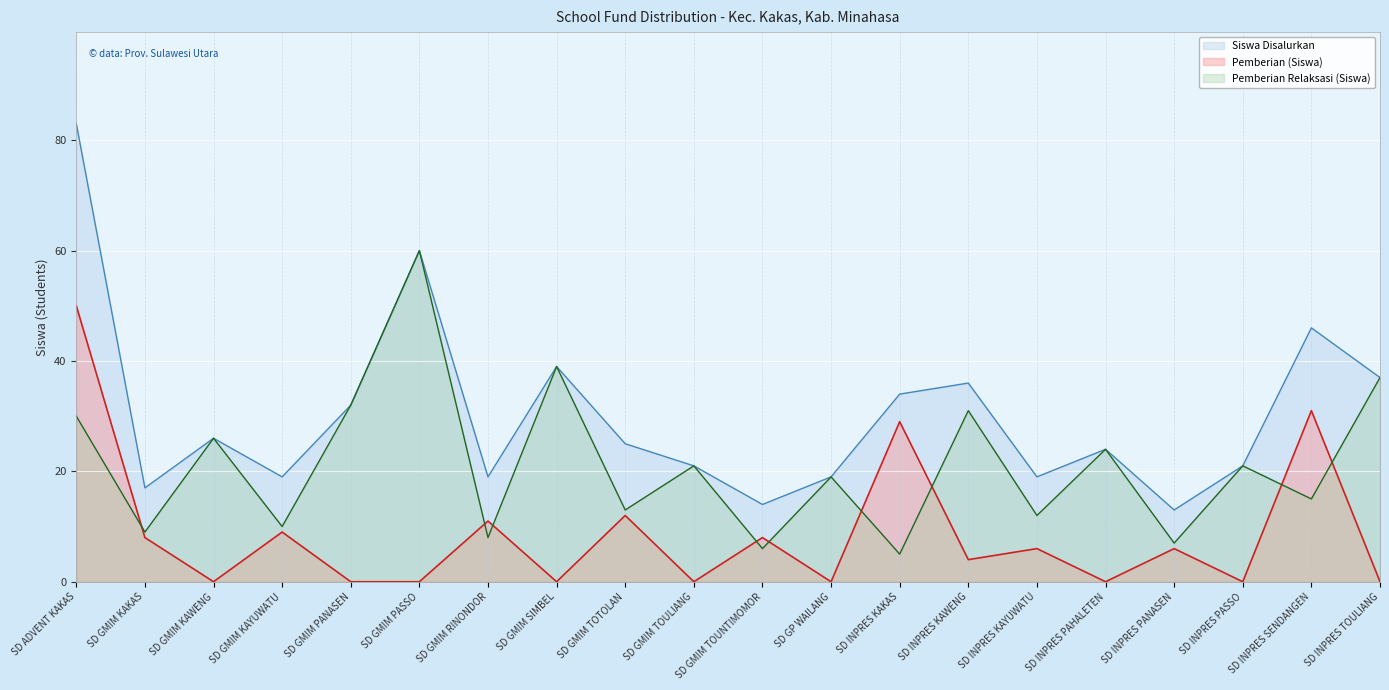

How many values in the Pemberian Relaksasi (Siswa) series are below 21?

10